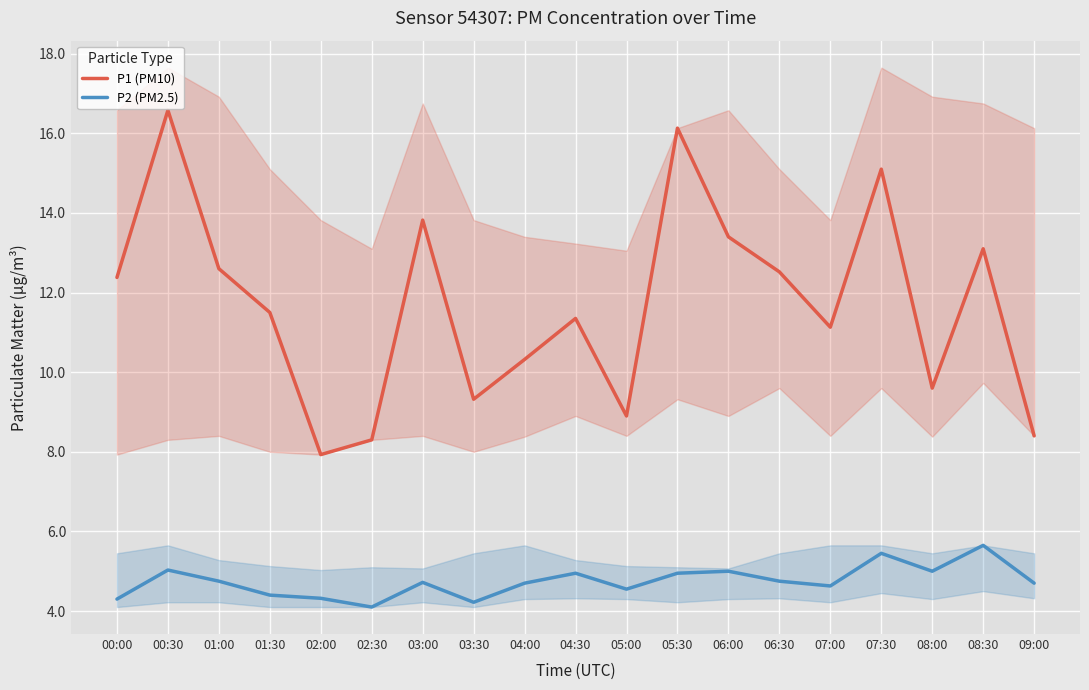

What is the label of the 4th point from the left?

01:30